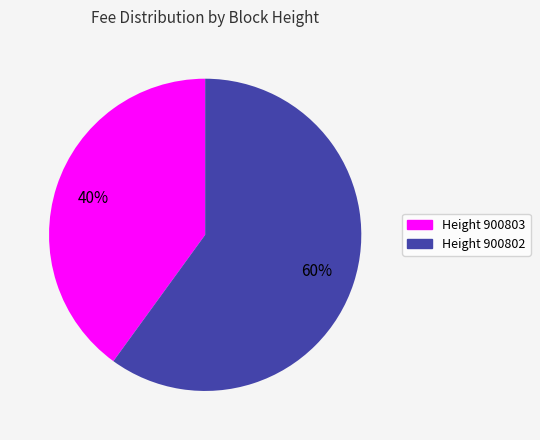

Does any single category account for the majority?

Yes